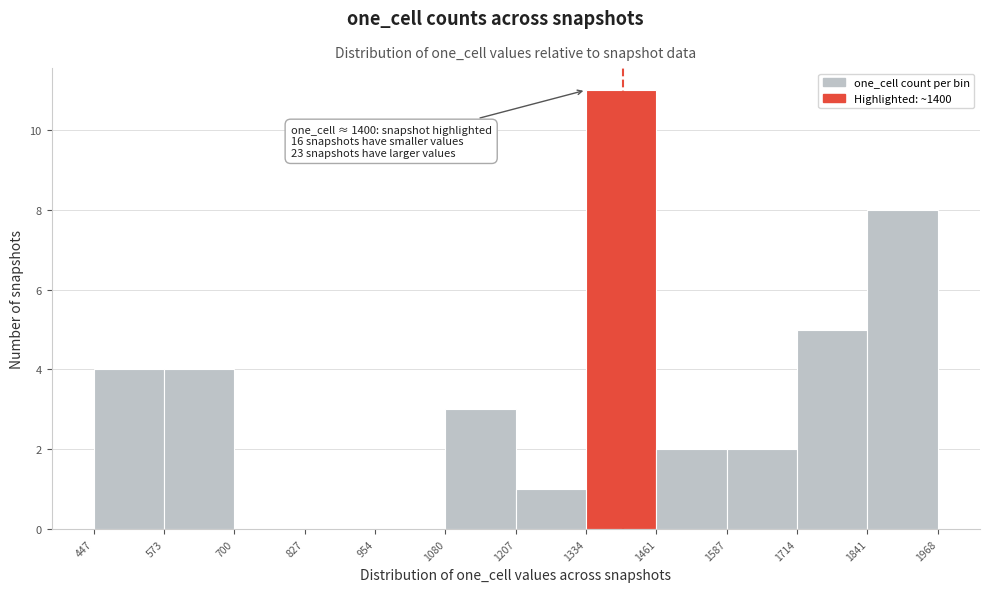

Which range on the x-axis has the tallest bar?

1334 to 1461